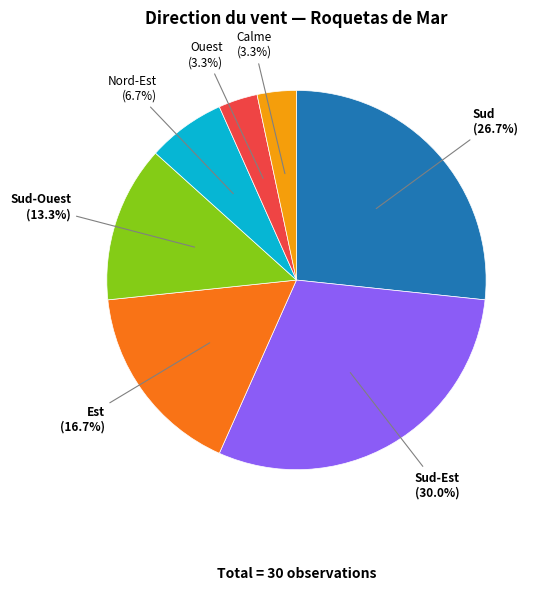

True or false: Sud-Ouest accounts for 21% of the total.

False